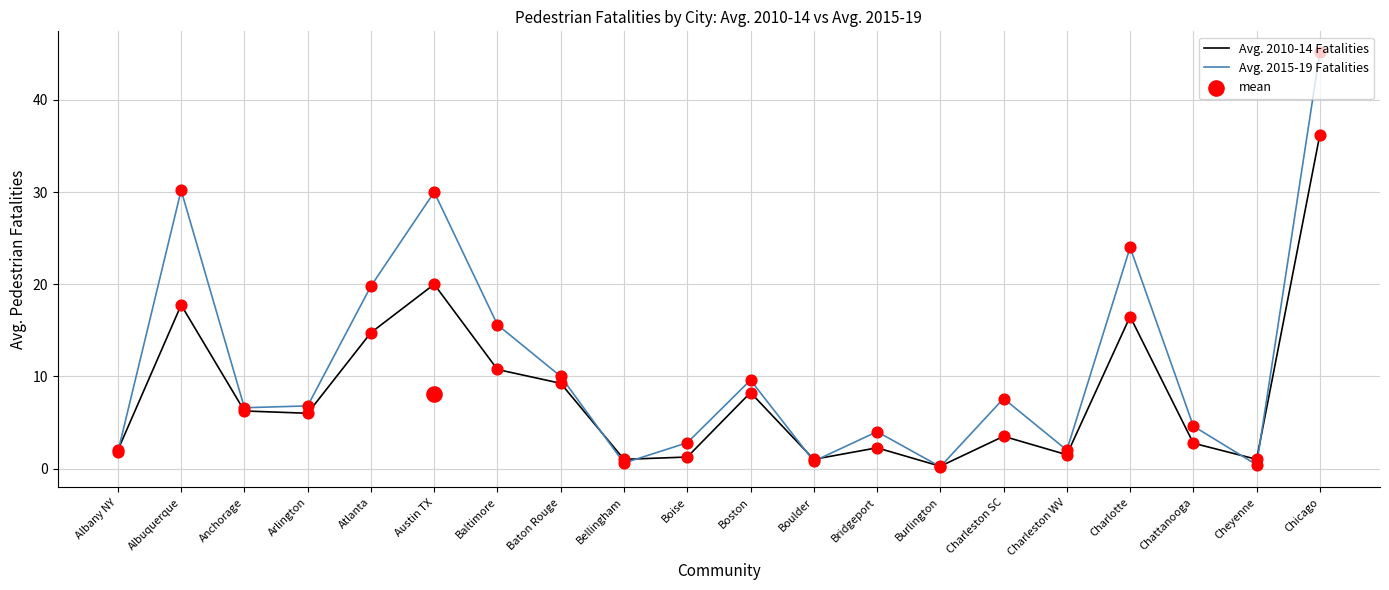

Which series contains the highest Y value?

Avg. 2015-19 Fatalities